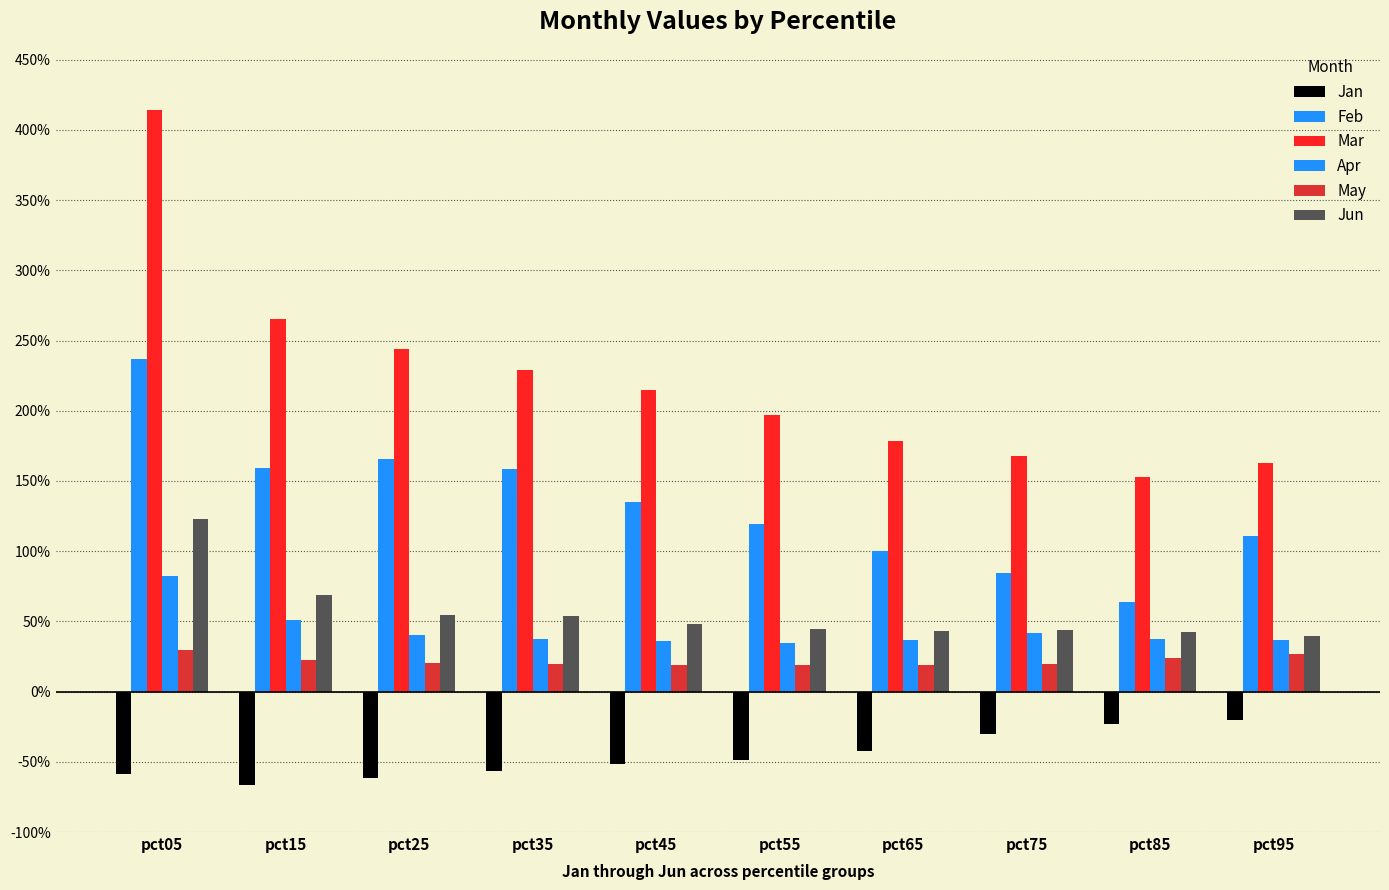

What is the highest value of the Apr series?

0.8